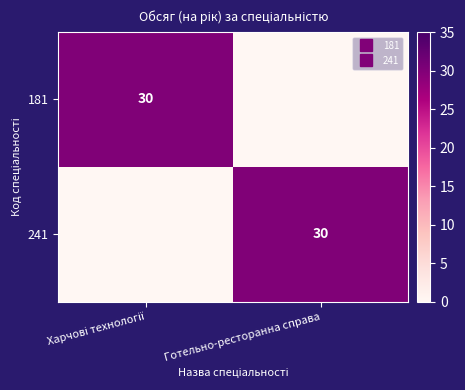

The 181 series shows 45 at Харчові технології. True or false?

False